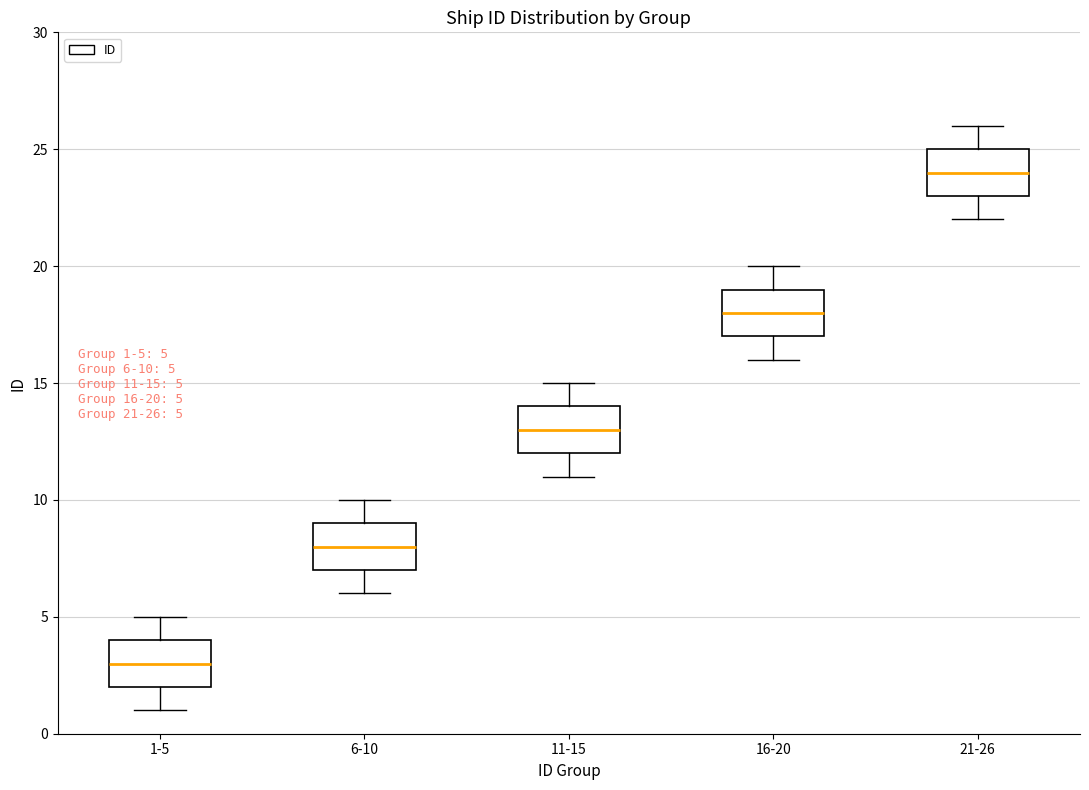

Which box's median line is the lowest?

1-5